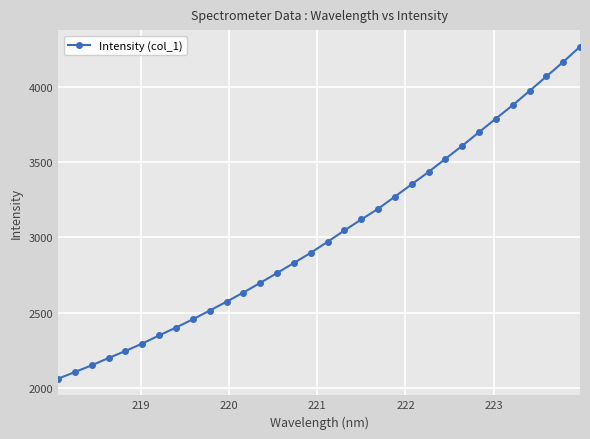

What is the sum of all values?

96531.1